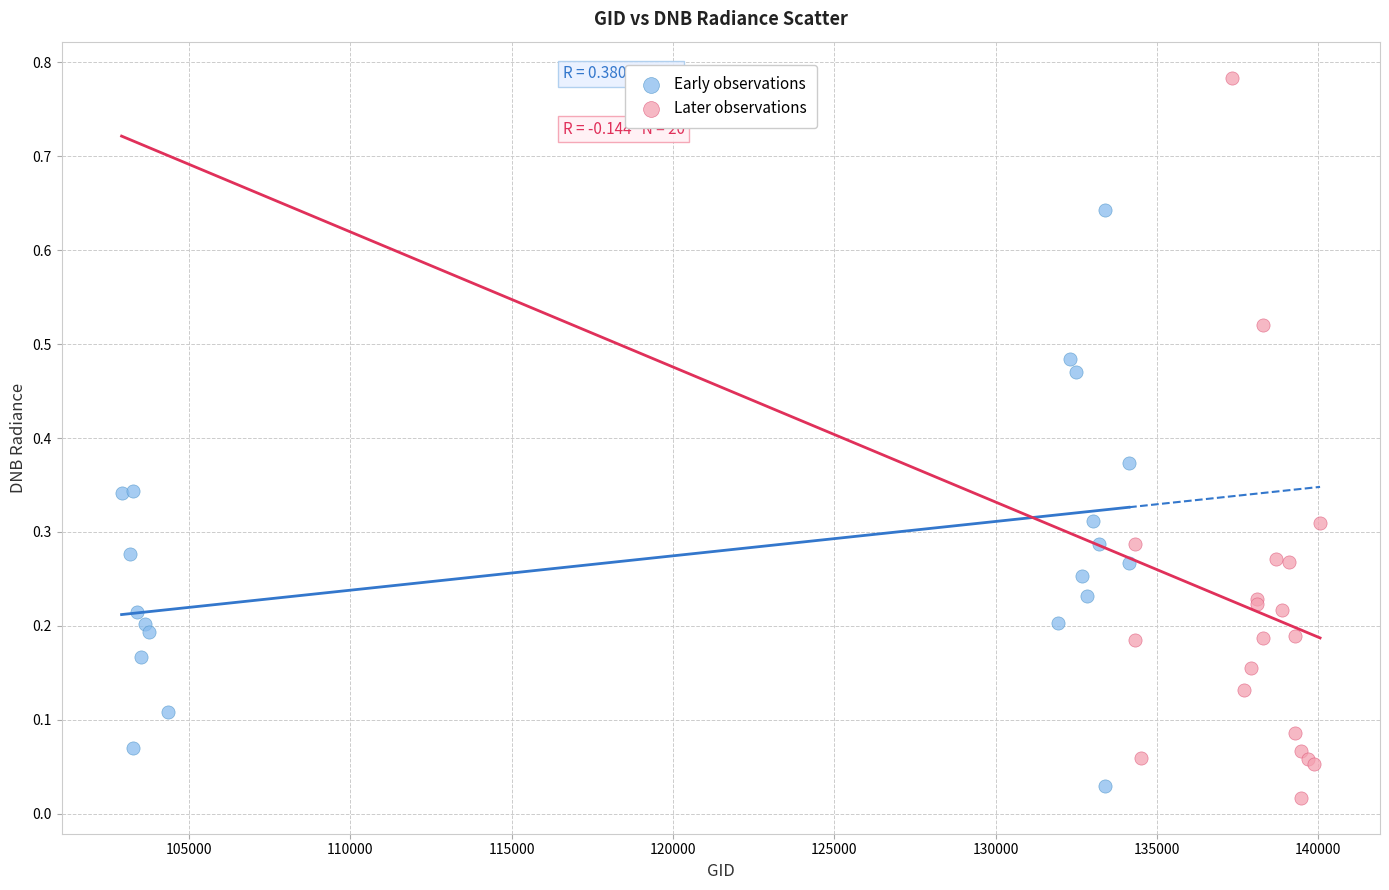

Which series has the largest Y range (max minus min)?

Later observations